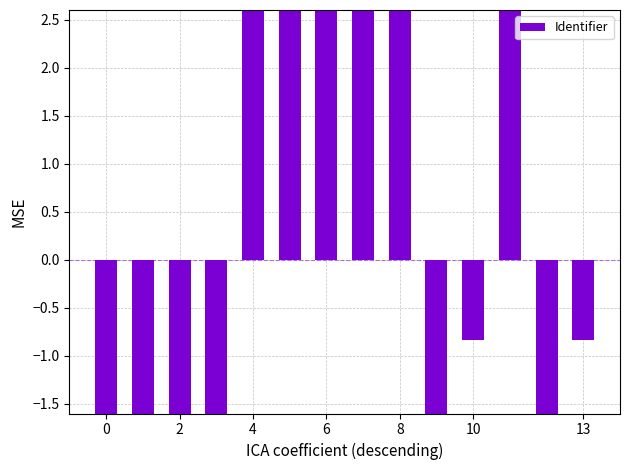

What is the maximum value shown in the chart?

5.8